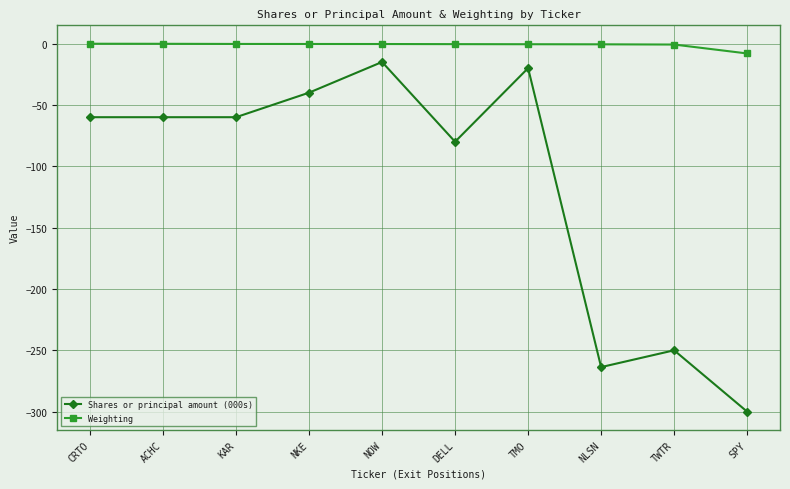

True or false: Shares or principal amount (000s) and Weighting cross at least once.

False